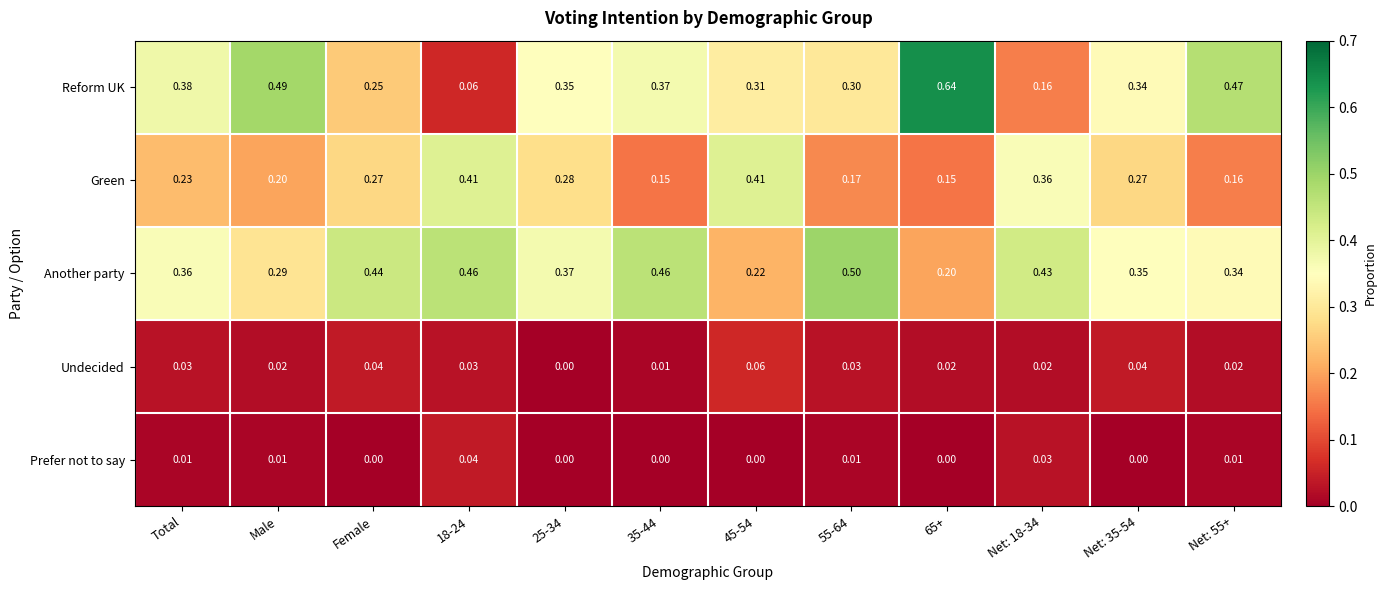

At Female, list the series in order from largest to smallest.

Another party, Green, Reform UK, Undecided, Prefer not to say